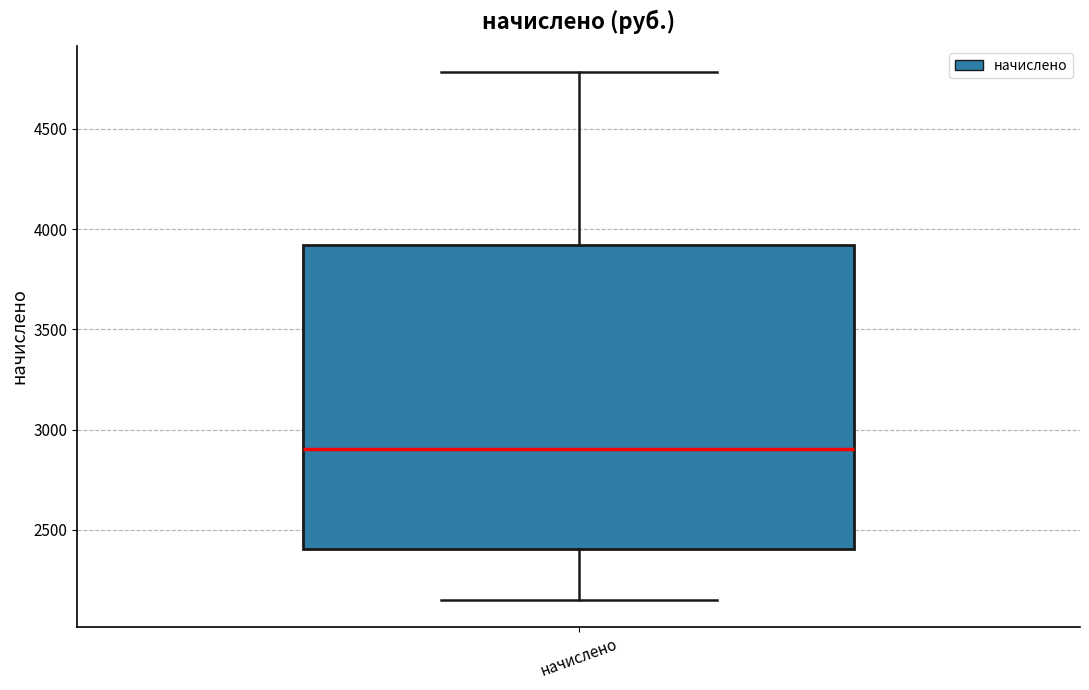

Read this box plot against the y-axis: the position of the median line, the range covered by the box, and the ends of both whiskers. The values are not printed on the chart, so give them approximately, as read against the axis.

median 2900, box 2400 to 3900, whiskers 2150 to 4800